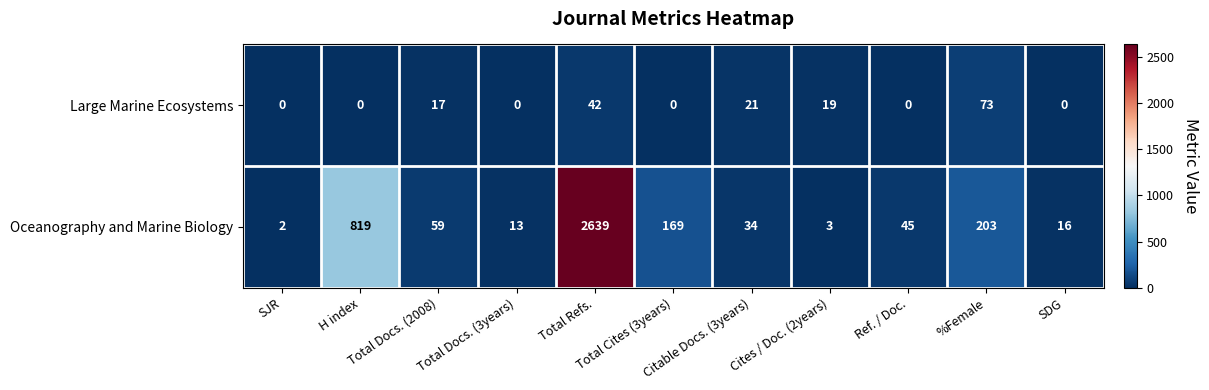

What is the total value across all series at Total Refs.?

2681